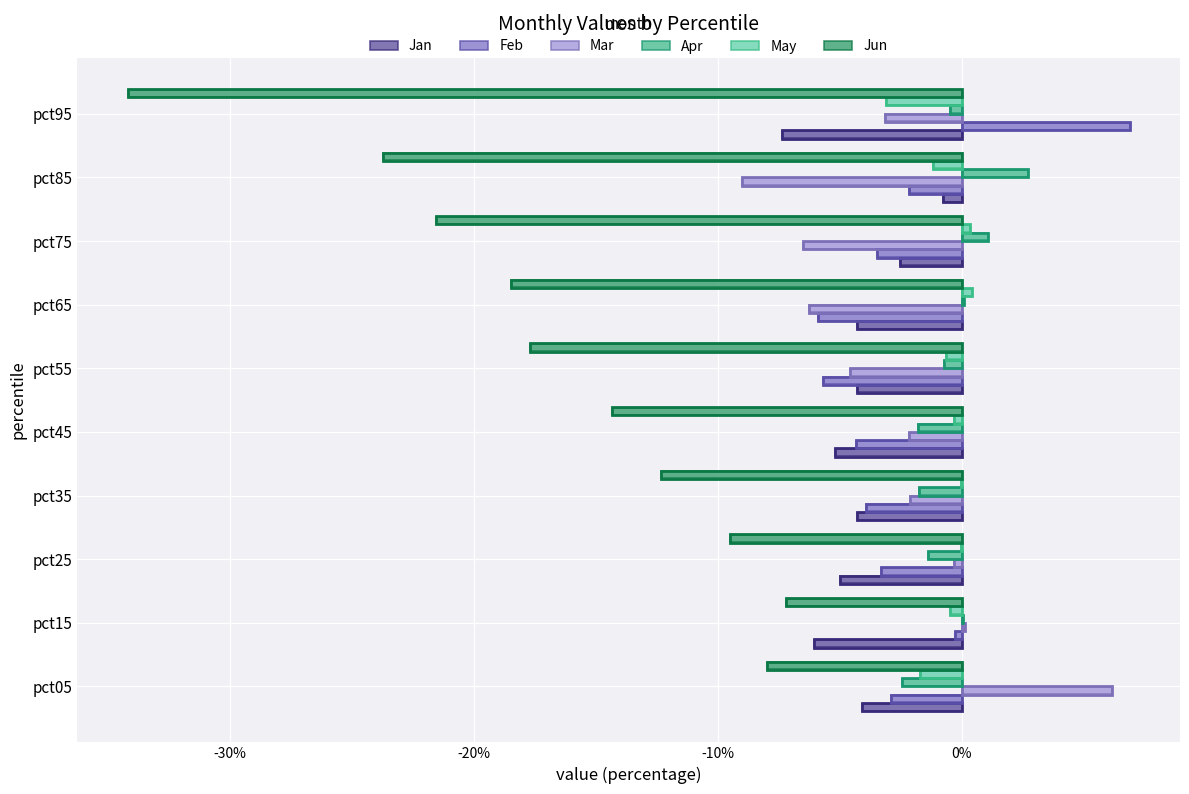

Reading left to right, list all the values displayed in this chart.

Jan: -0.0	-0.1	-0.0	-0.0	-0.1	-0.0	-0.0	-0.0	-0.0	-0.1
Feb: -0.0	-0.0	-0.0	-0.0	-0.0	-0.1	-0.1	-0.0	-0.0	0.1
Mar: 0.1	0.0	-0.0	-0.0	-0.0	-0.0	-0.1	-0.1	-0.1	-0.0
Apr: -0.0	0.0	-0.0	-0.0	-0.0	-0.0	0.0	0.0	0.0	-0.0
May: -0.0	-0.0	-0.0	-0.0	-0.0	-0.0	0.0	0.0	-0.0	-0.0
Jun: -0.1	-0.1	-0.1	-0.1	-0.1	-0.2	-0.2	-0.2	-0.2	-0.3